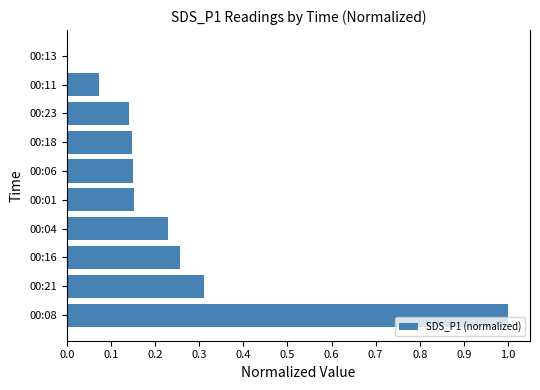

What is the sum of the values at 00:08 and 00:01?

1.2